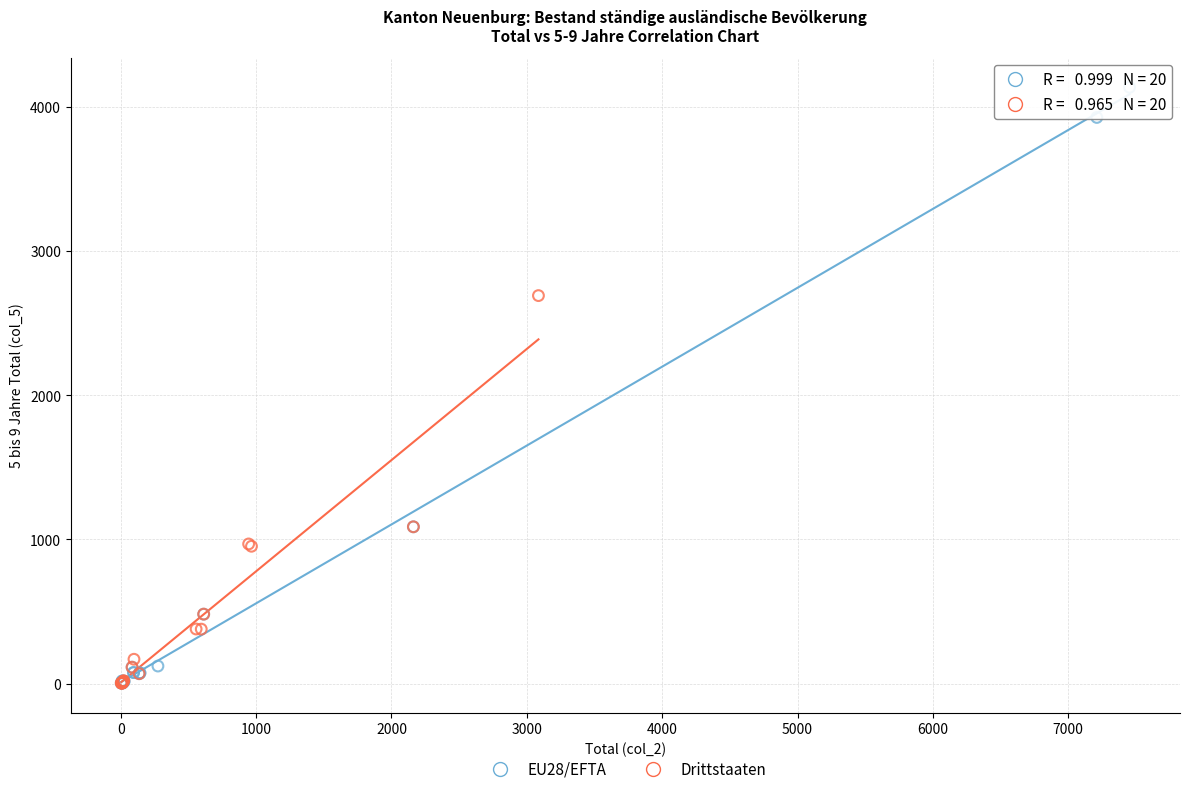

What are all the series names shown in the legend?

EU28/EFTA, Drittstaaten